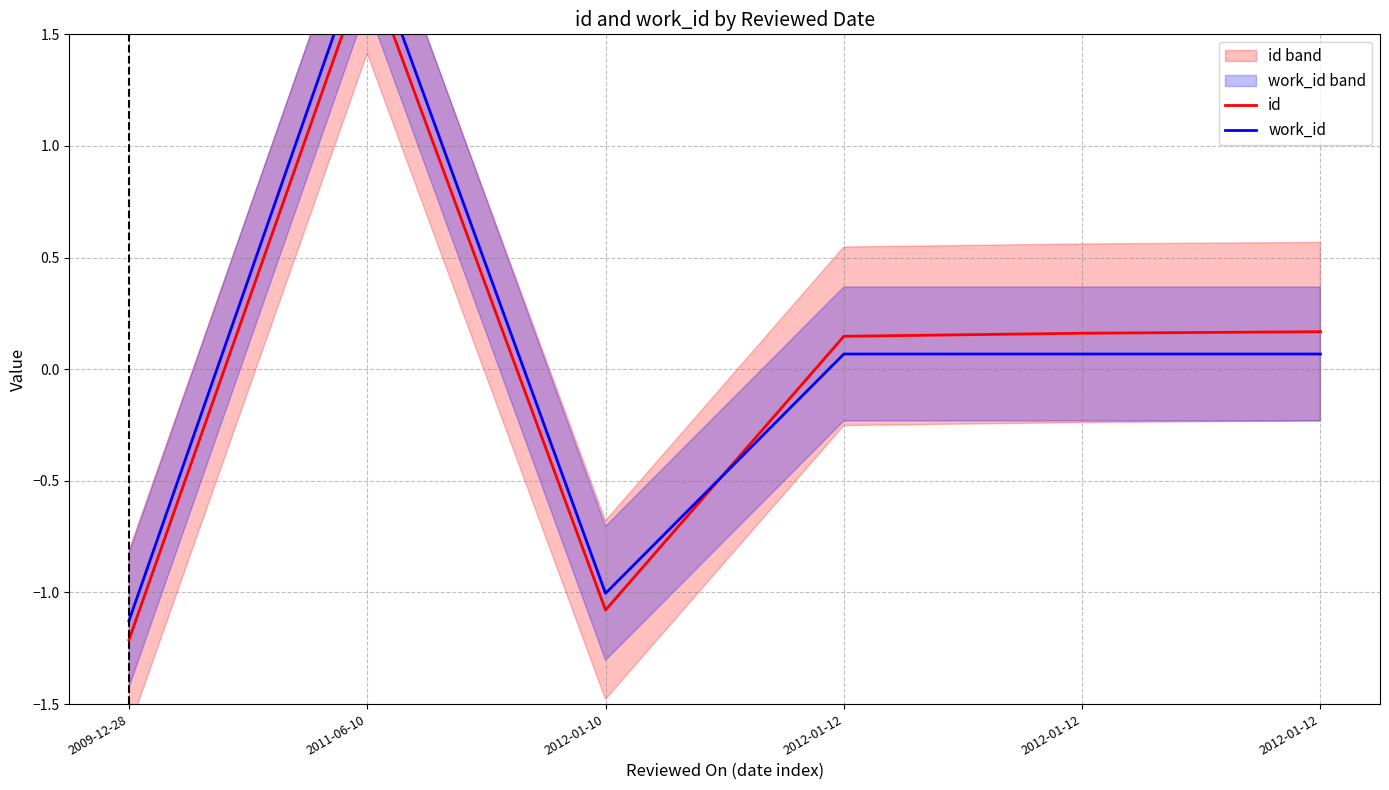

What are all the series names shown in the legend?

id, work_id